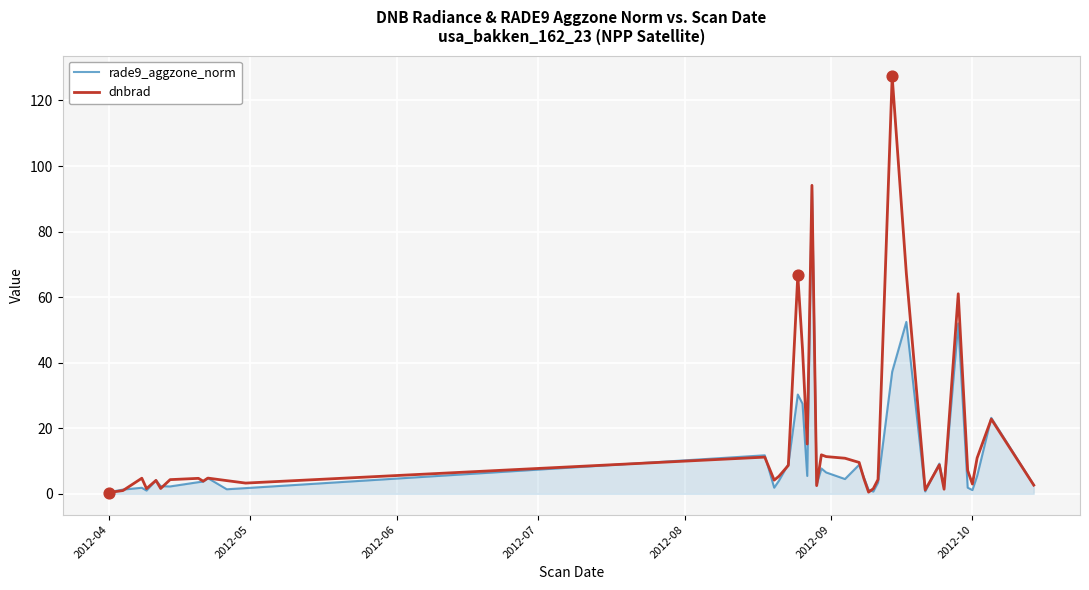

Rank the series by their maximum value, from highest to lowest.

dnbrad, rade9_aggzone_norm